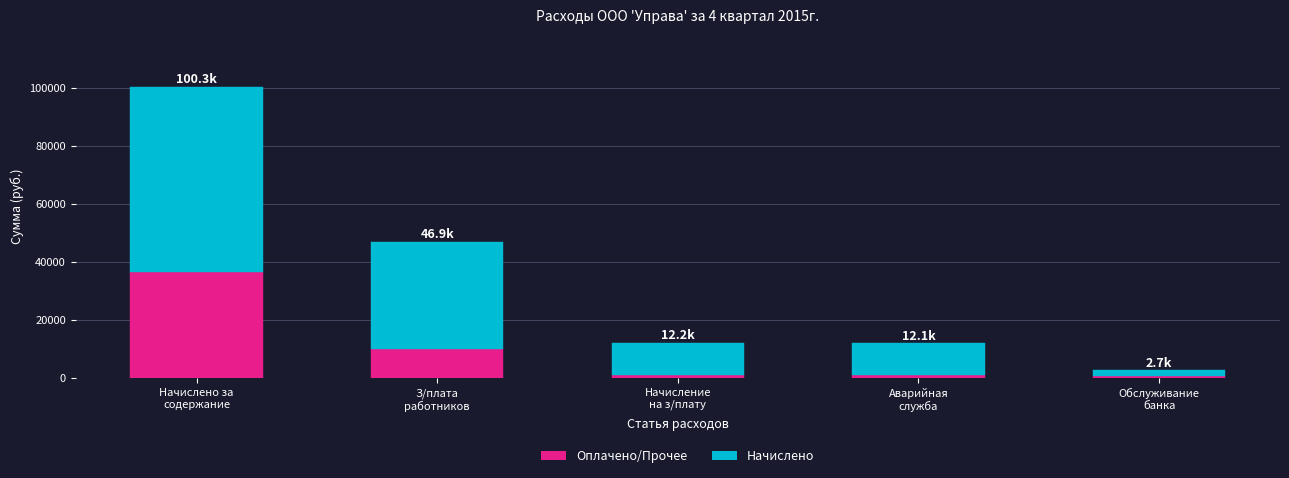

What is the sum of all Оплачено/Прочее values?

49029.8